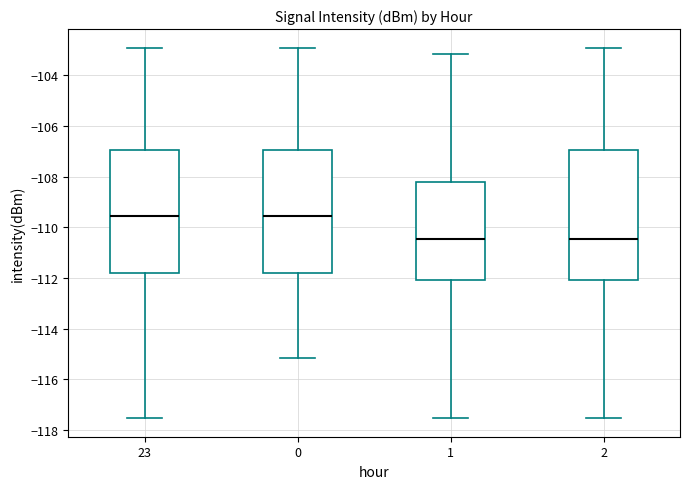

Reading left to right, transcribe this box plot: for each box, give where its median line is, the range the box spans, and where its two whiskers end, as read against the y-axis. The values are not printed on the chart, so give them approximately, as read against the axis.

23: median -109.6, box -111.8 to -107.0, whiskers -117.6 to -103.0
0: median -109.6, box -111.8 to -107.0, whiskers -115.2 to -103.0
1: median -110.4, box -112.0 to -108.2, whiskers -117.6 to -103.2
2: median -110.4, box -112.0 to -107.0, whiskers -117.6 to -103.0